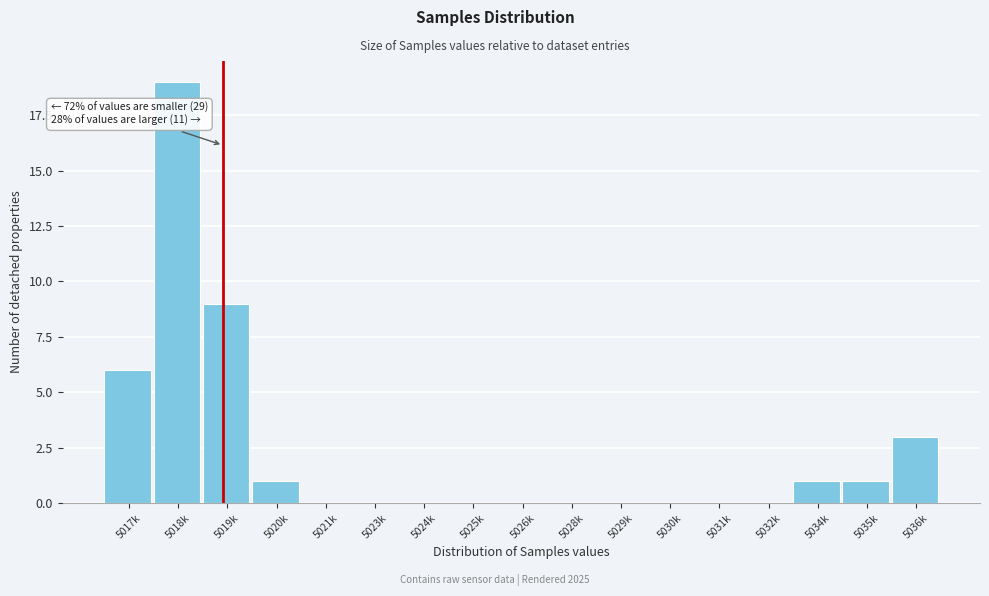

Reading left to right, what are all the values shown in this chart?

5017k=6	5018k=19	5019k=9	5020k=1	5021k=0	5023k=0	5024k=0	5025k=0	5026k=0	5028k=0	5029k=0	5030k=0	5031k=0	5032k=0	5034k=1	5035k=1	5036k=3